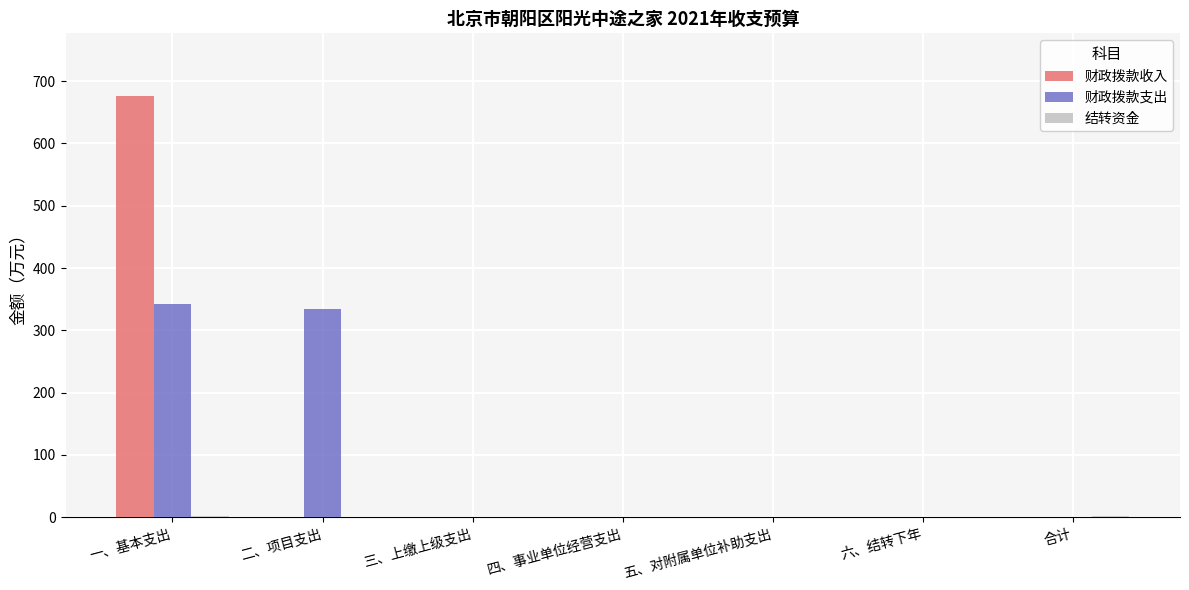

What is the maximum value for 财政拨款收入?

675.5